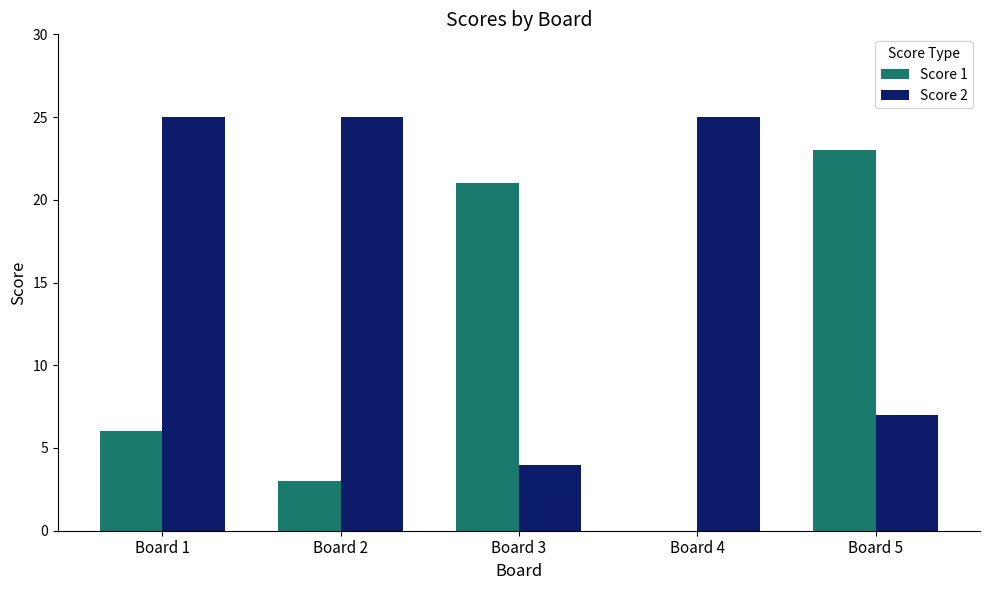

Reading left to right, transcribe all the data shown in this chart.

Score 1: Board 1=6	Board 2=3	Board 3=21	Board 4=0	Board 5=23
Score 2: Board 1=25	Board 2=25	Board 3=4	Board 4=25	Board 5=7